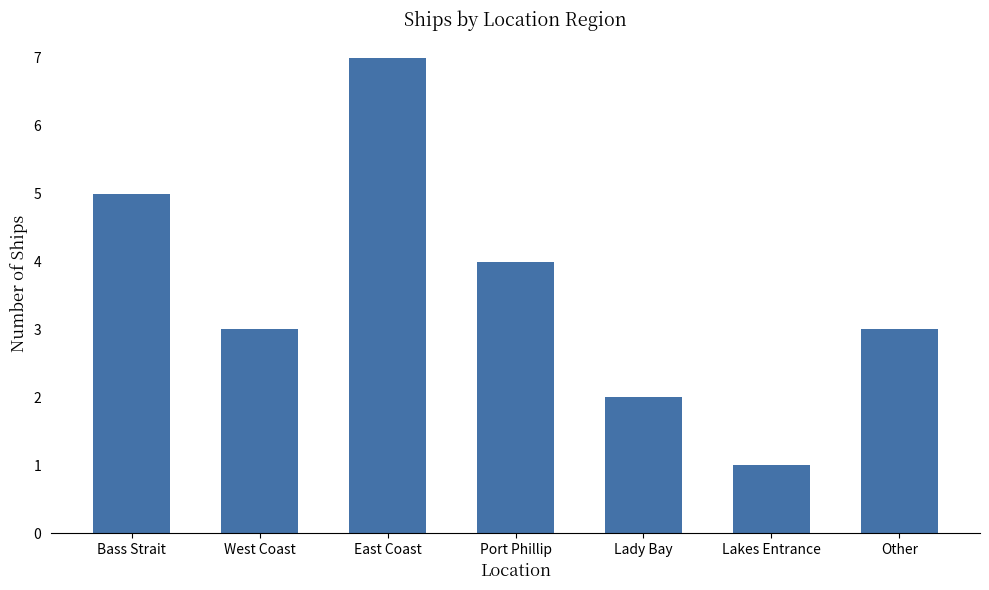

What is the difference between the maximum and second lowest values?

5